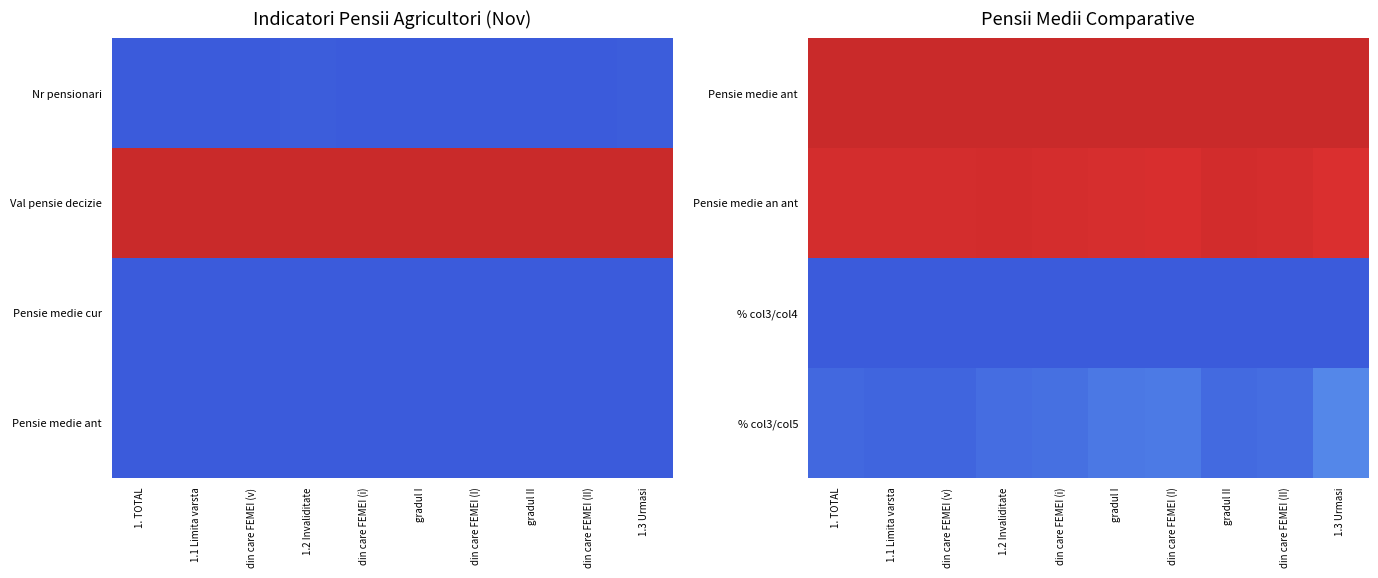

How many distinct data groups are displayed?

4